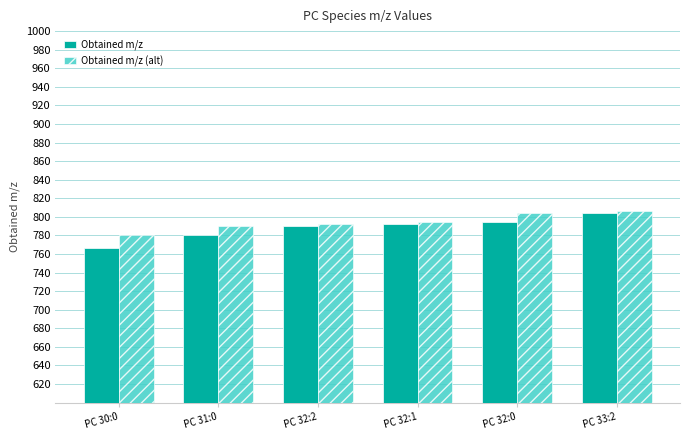

What is the difference between the highest and lowest values at PC 30:0?

14